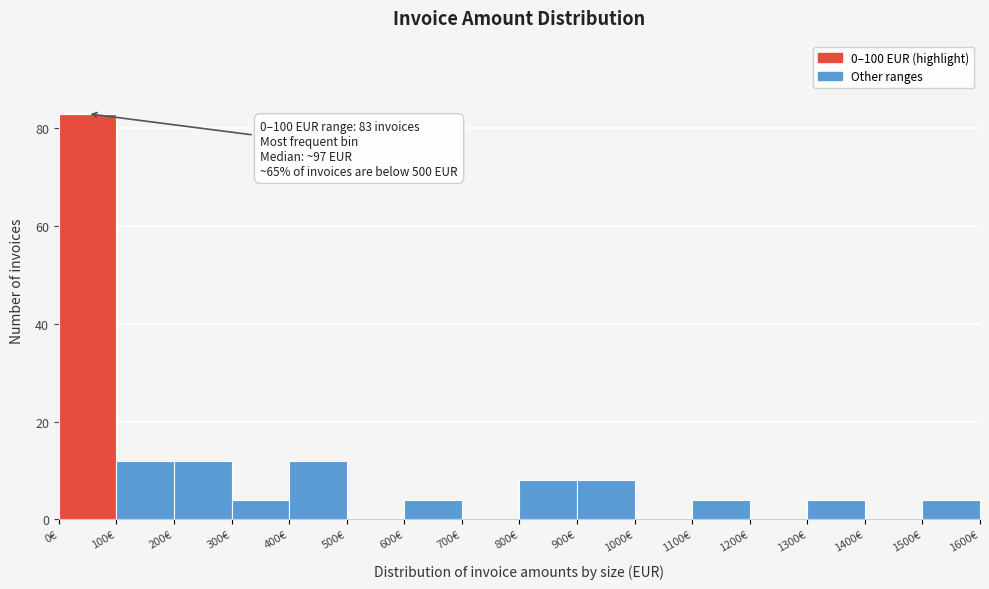

Which range on the x-axis has the tallest bar?

0 to 100